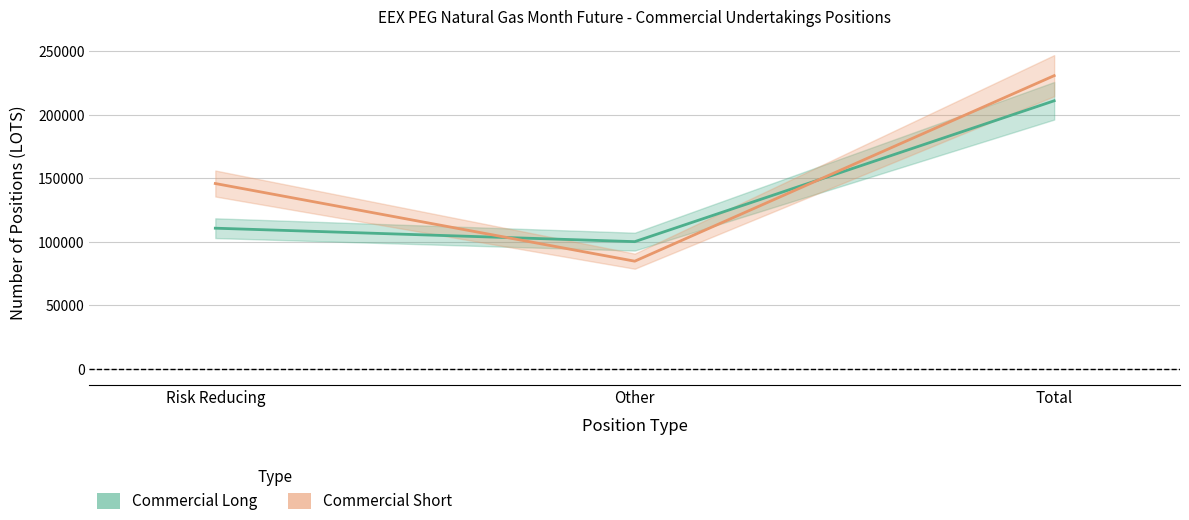

Does the chart display data point markers on the line(s)?

No